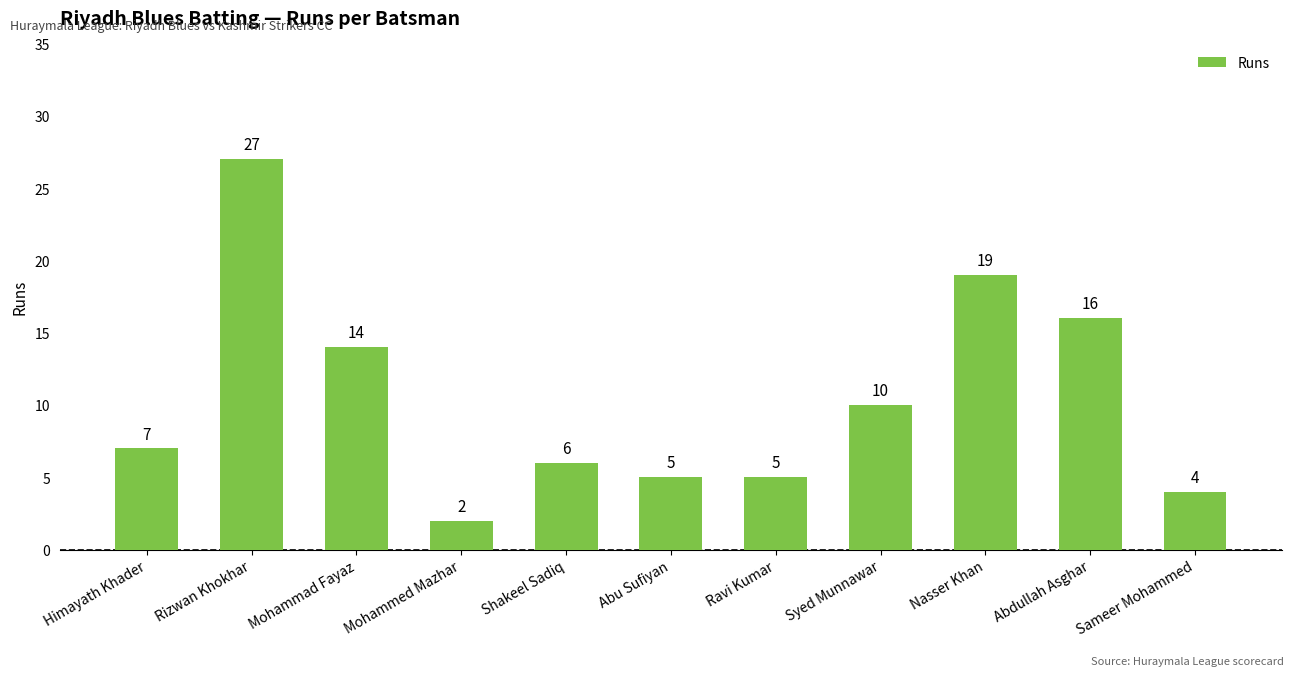

What is the minimum value shown in the chart?

2